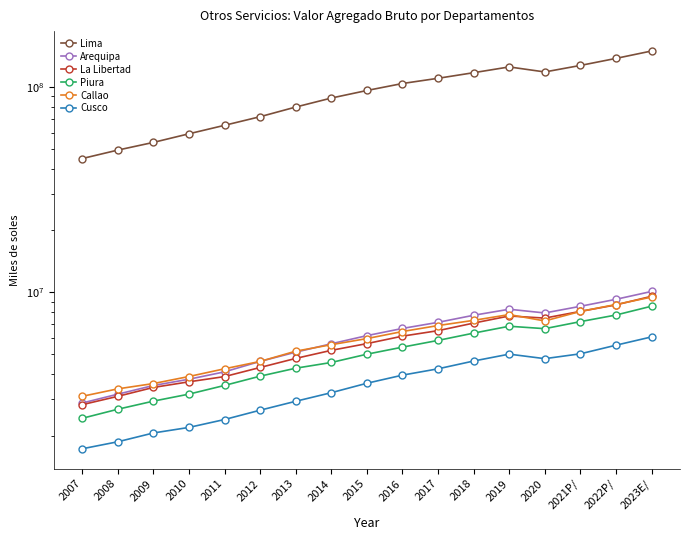

The Callao series shows 6499258 at 2010. True or false?

False